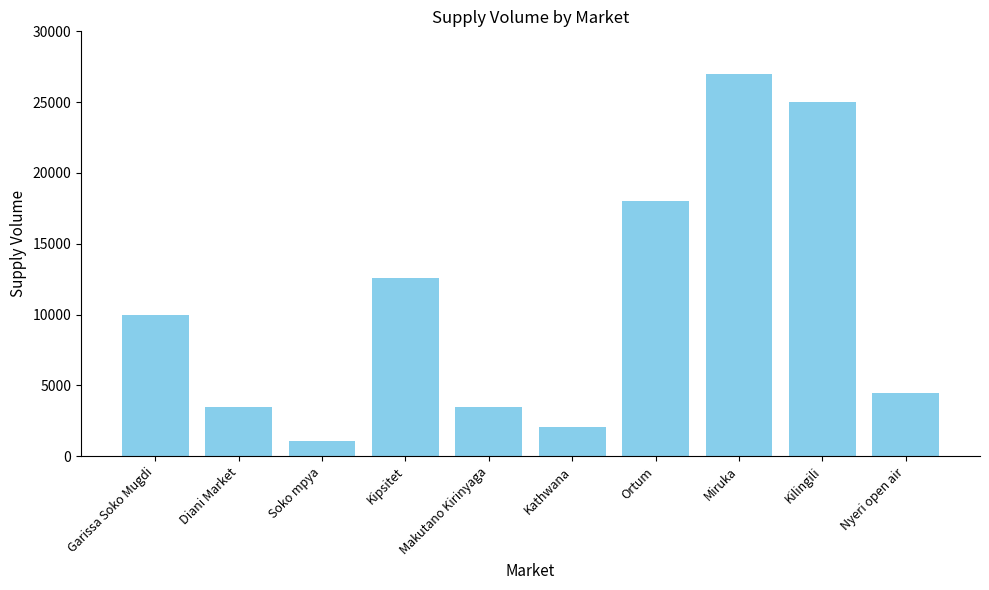

Where is the data nearest to the value 14050?

Kipsitet